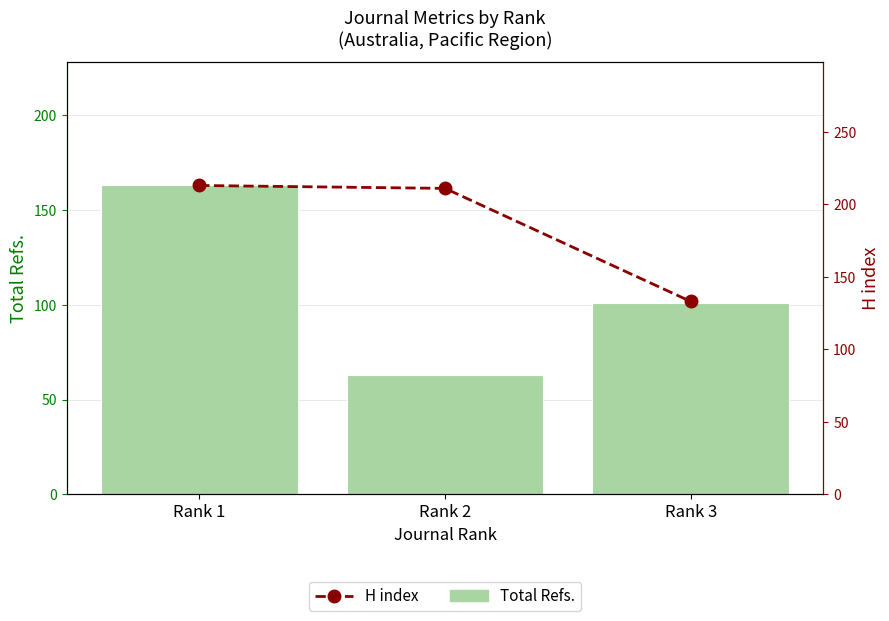

How many data points in H index are less than 211?

1